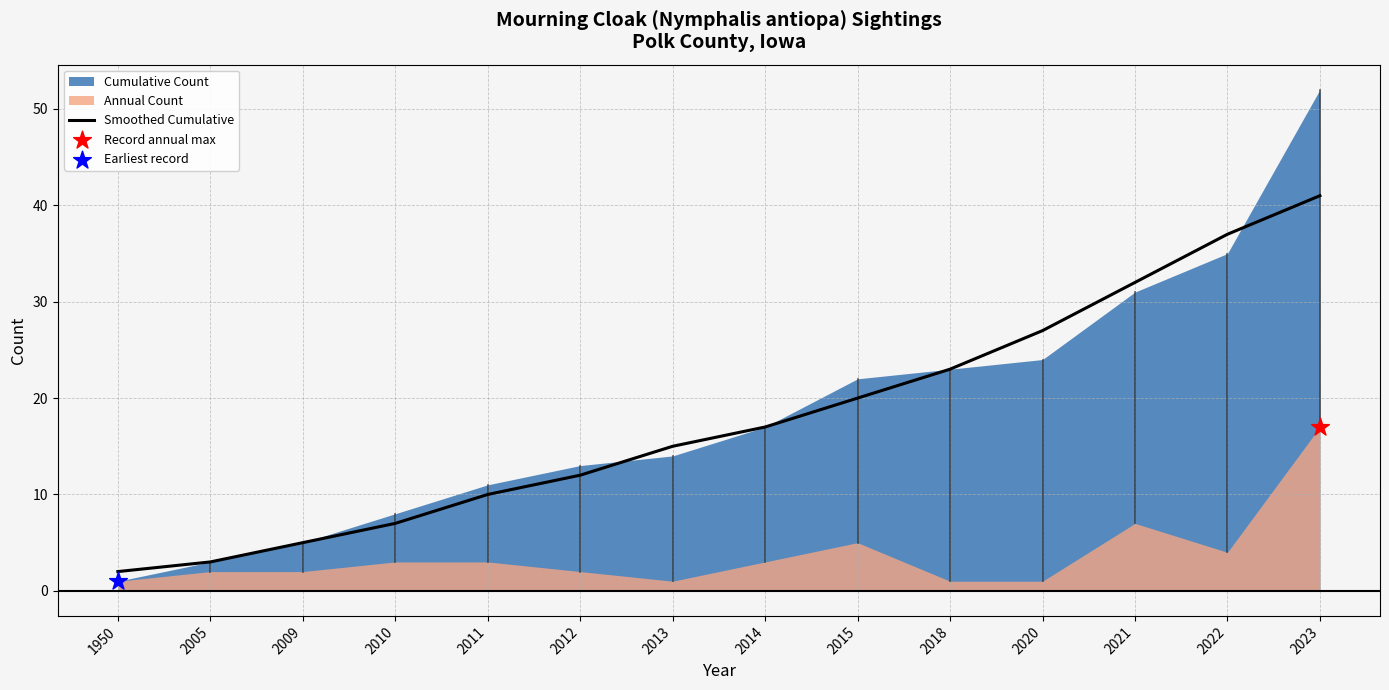

What is the change in value from 1950 to 2021?

+30